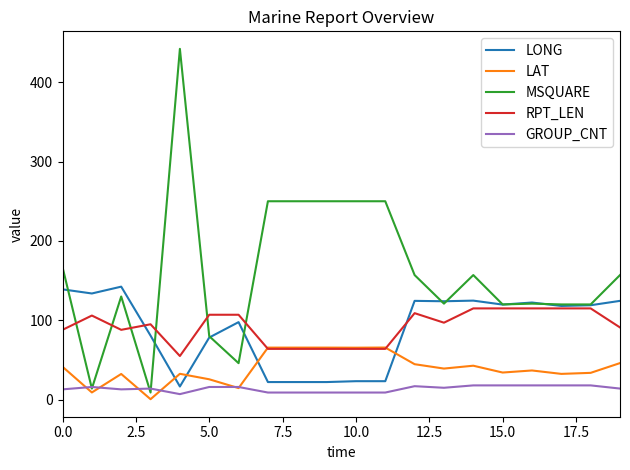

What is the difference between the maximum and minimum values in the MSQUARE series?

433.0